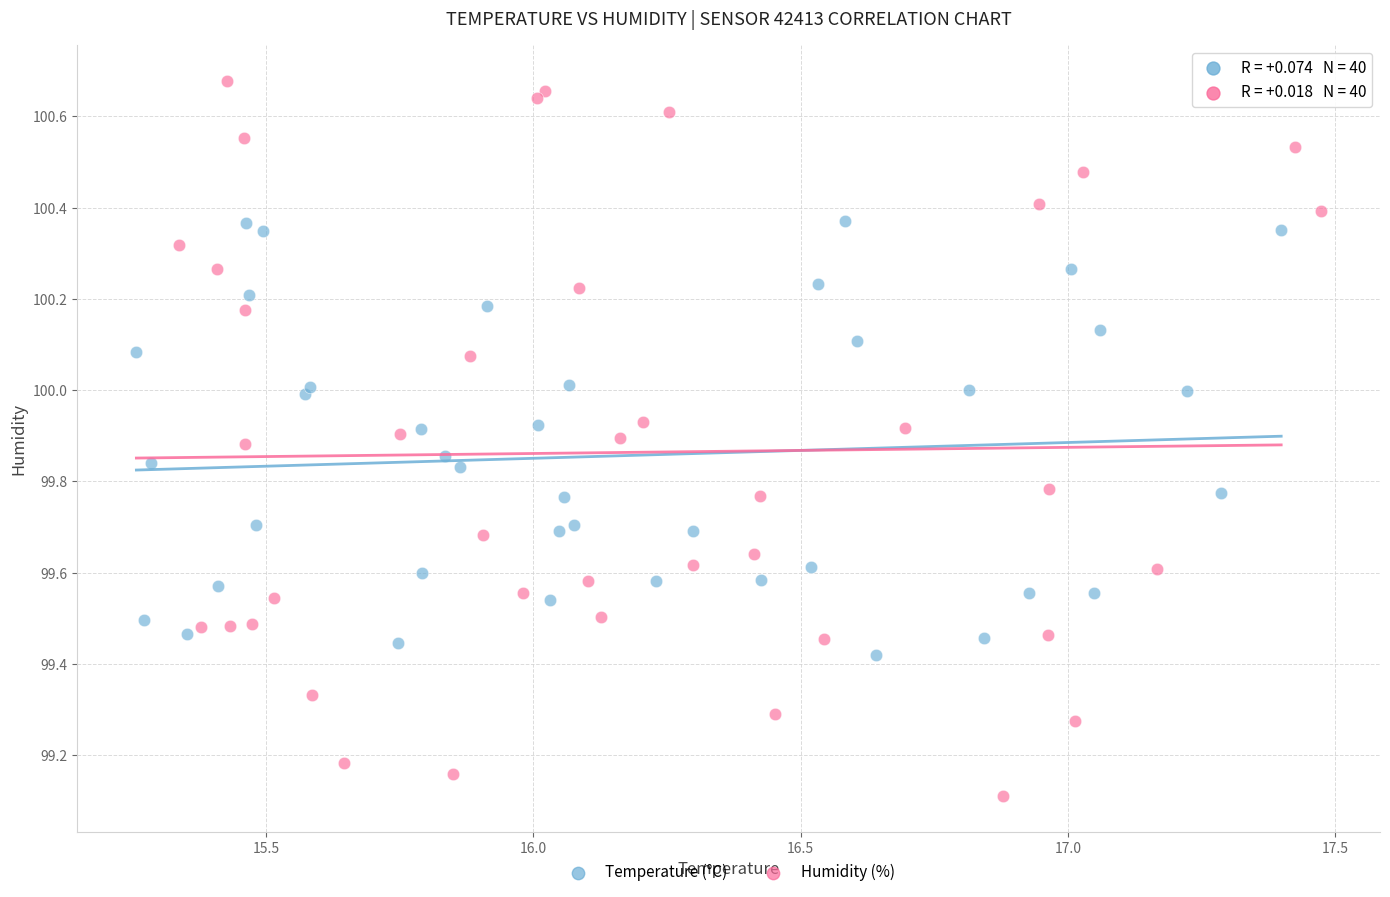

What are all the series names shown in the legend?

Temperature (°C), Humidity (%)